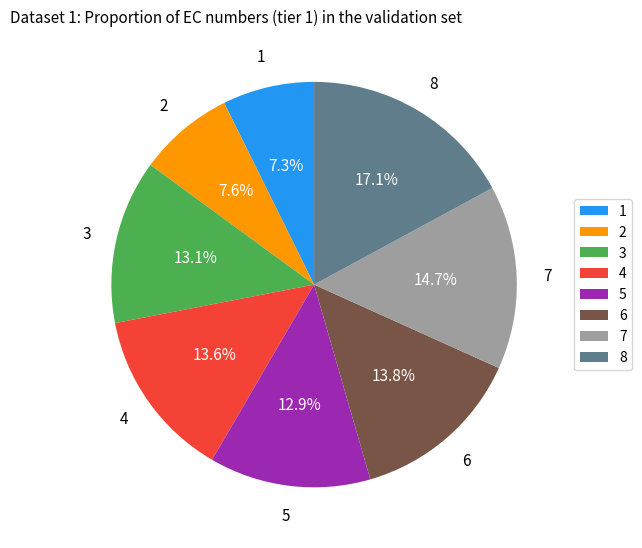

Count the number of slices in the pie.

8